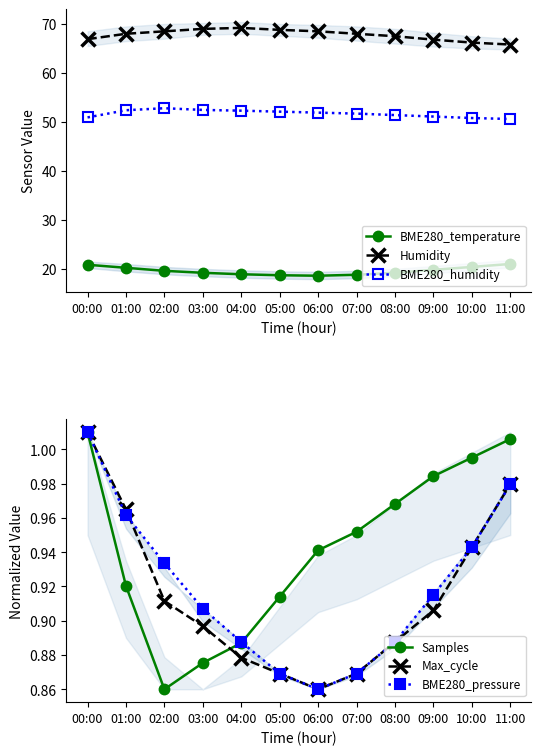

Between 07:00 and 11:00, which series saw the biggest shift?

Humidity